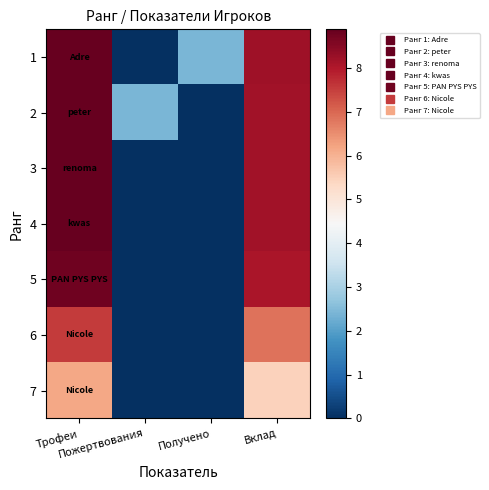

How many categories are shown in the chart?

4